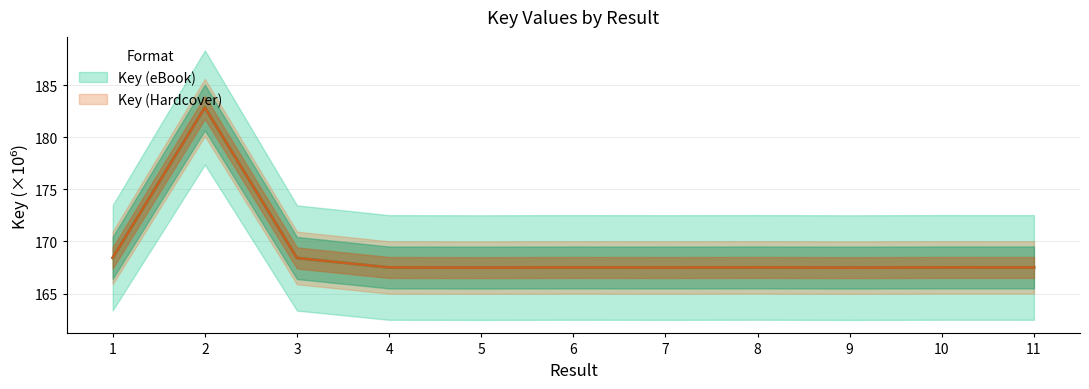

What is the sum of all Key (Hardcover) values?

1859.7